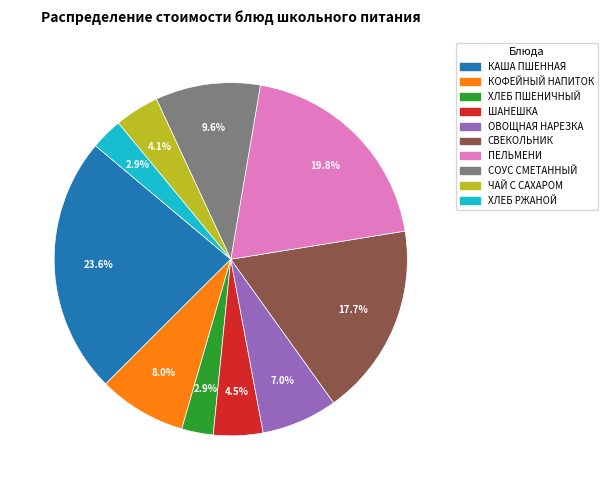

How many segments does this pie chart have?

10